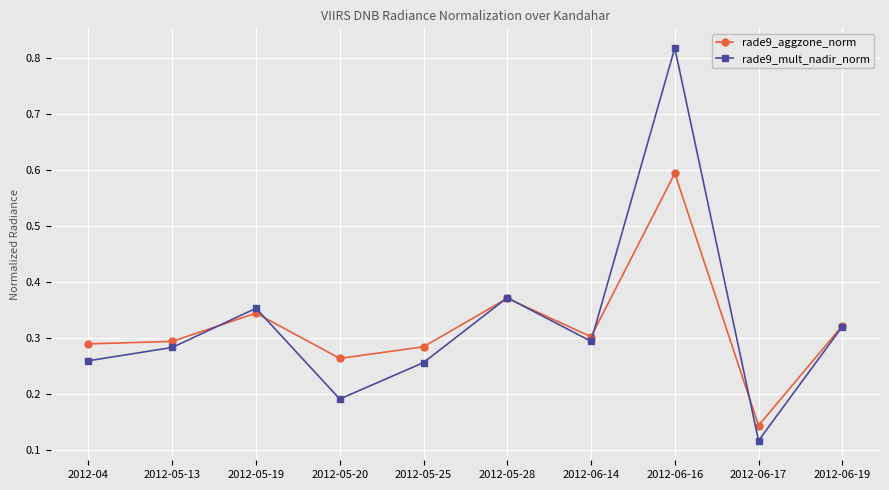

What are all the series names shown in the legend?

rade9_aggzone_norm, rade9_mult_nadir_norm